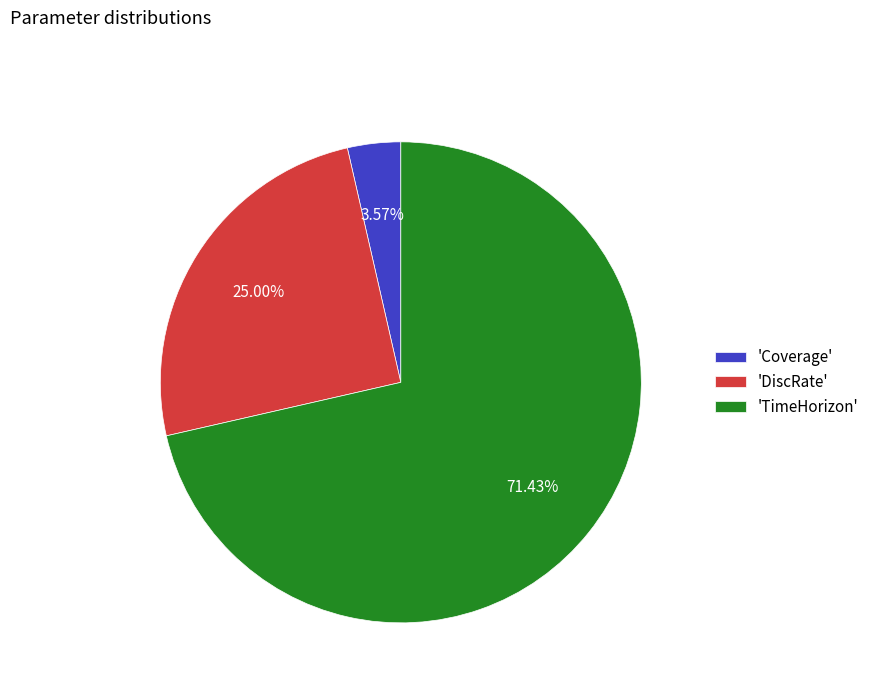

What is the smallest slice in the pie chart?

'Coverage'